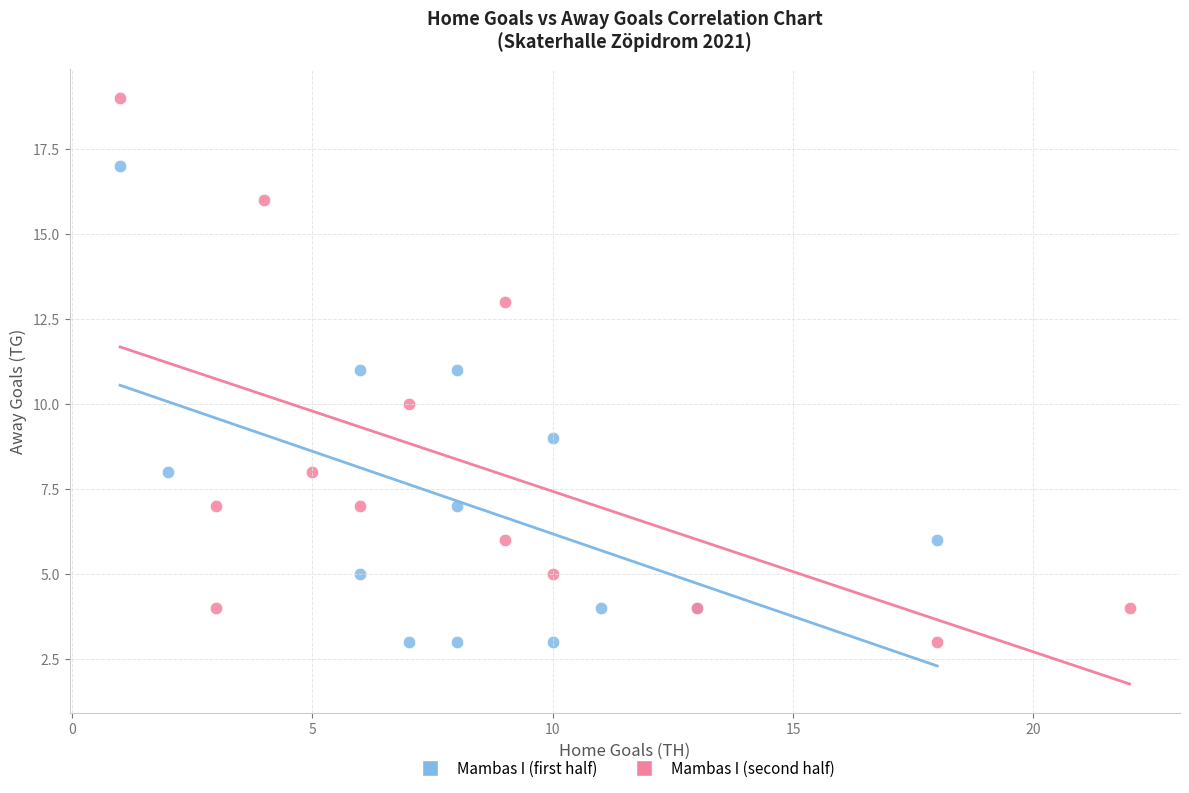

Which series has the largest Y range (max minus min)?

Mambas I (second half)